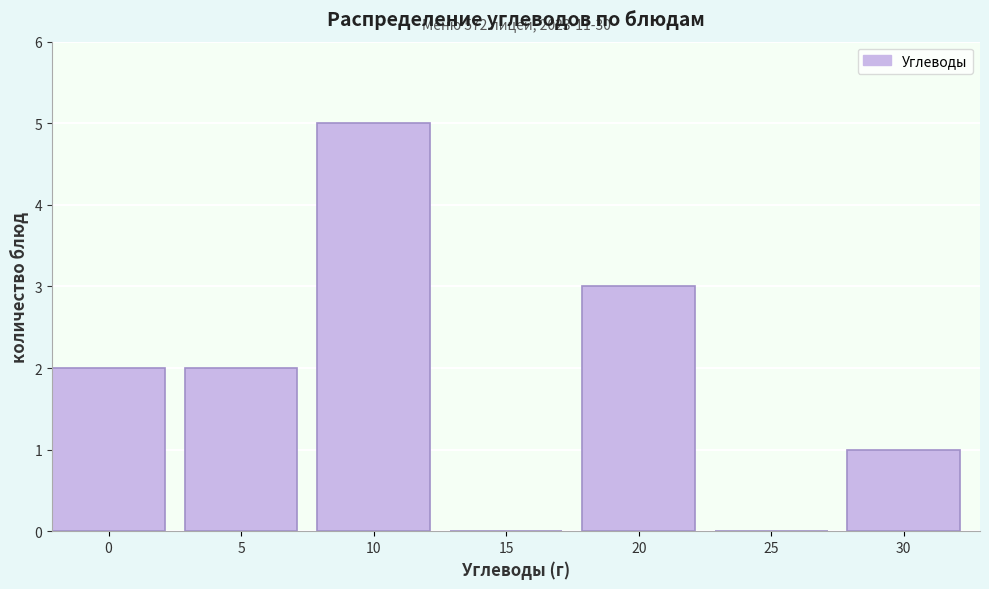

Reading right to left, list all the values displayed in this chart.

30=1	25=0	20=3	15=0	10=5	5=2	0=2